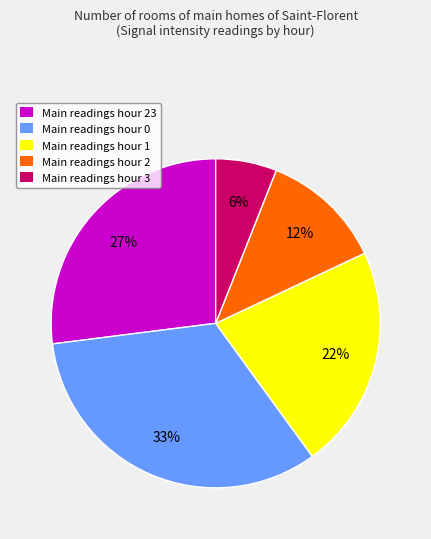

How many slices are in this pie chart?

5